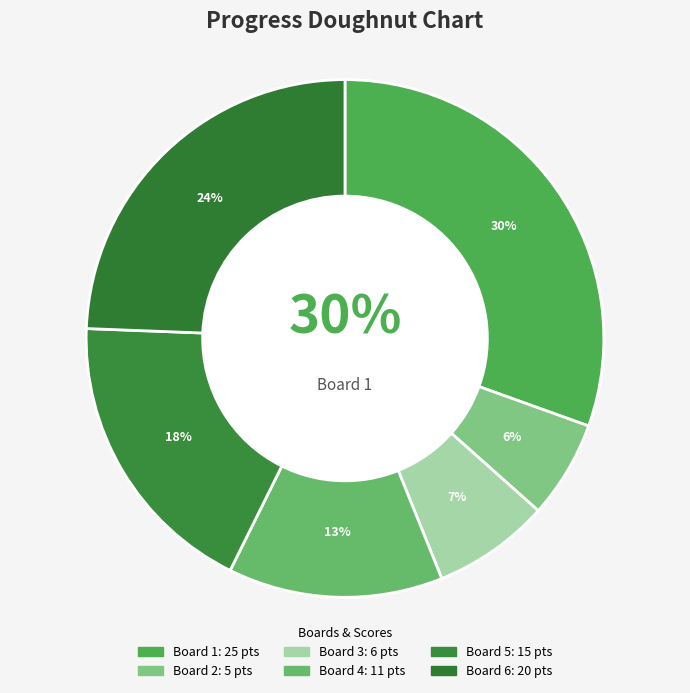

Which slice is the smallest?

2